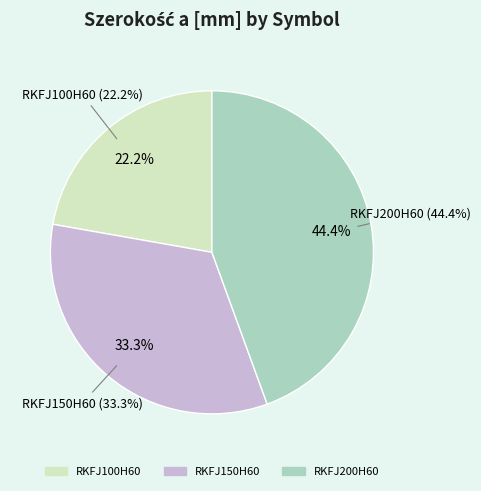

To the nearest percent, what is the combined percentage of RKFJ150H60 and RKFJ200H60?

78%